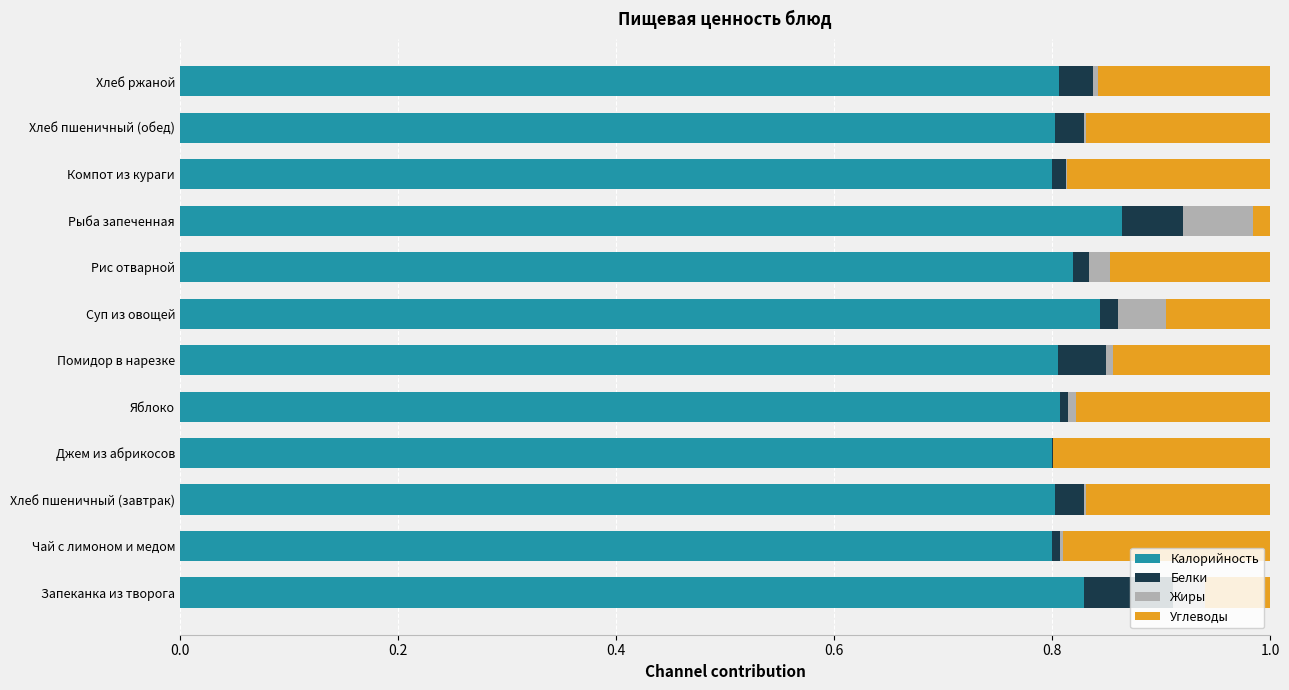

Which category has the highest value in the Калорийность series?

Рыба запеченная